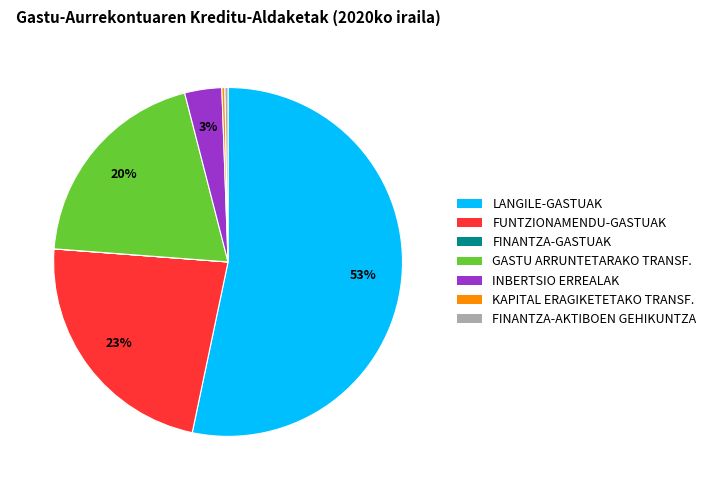

Is there any slice that represents more than half of the pie?

Yes